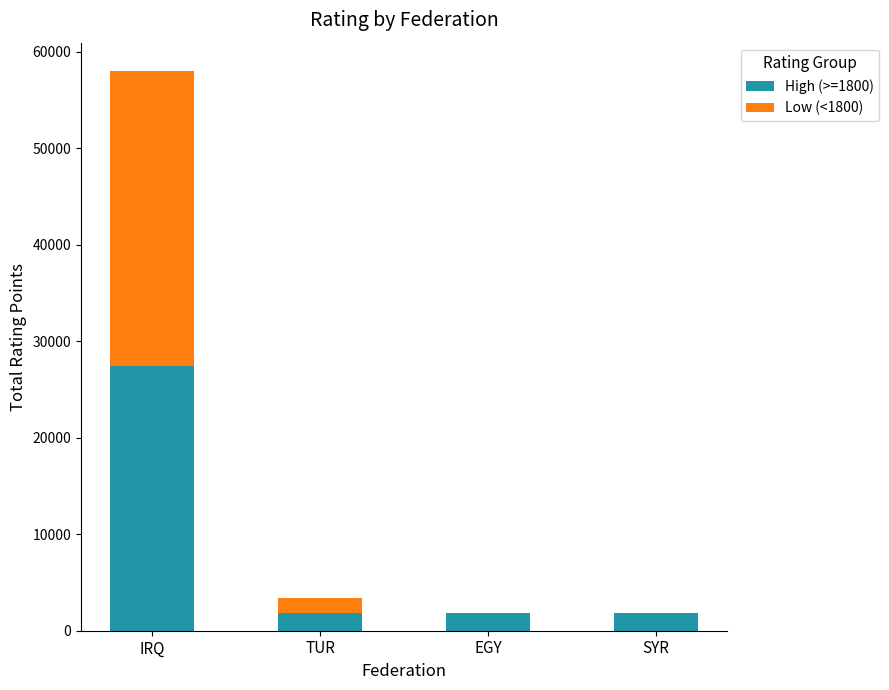

The High (>=1800) series shows 27463 at IRQ. True or false?

True